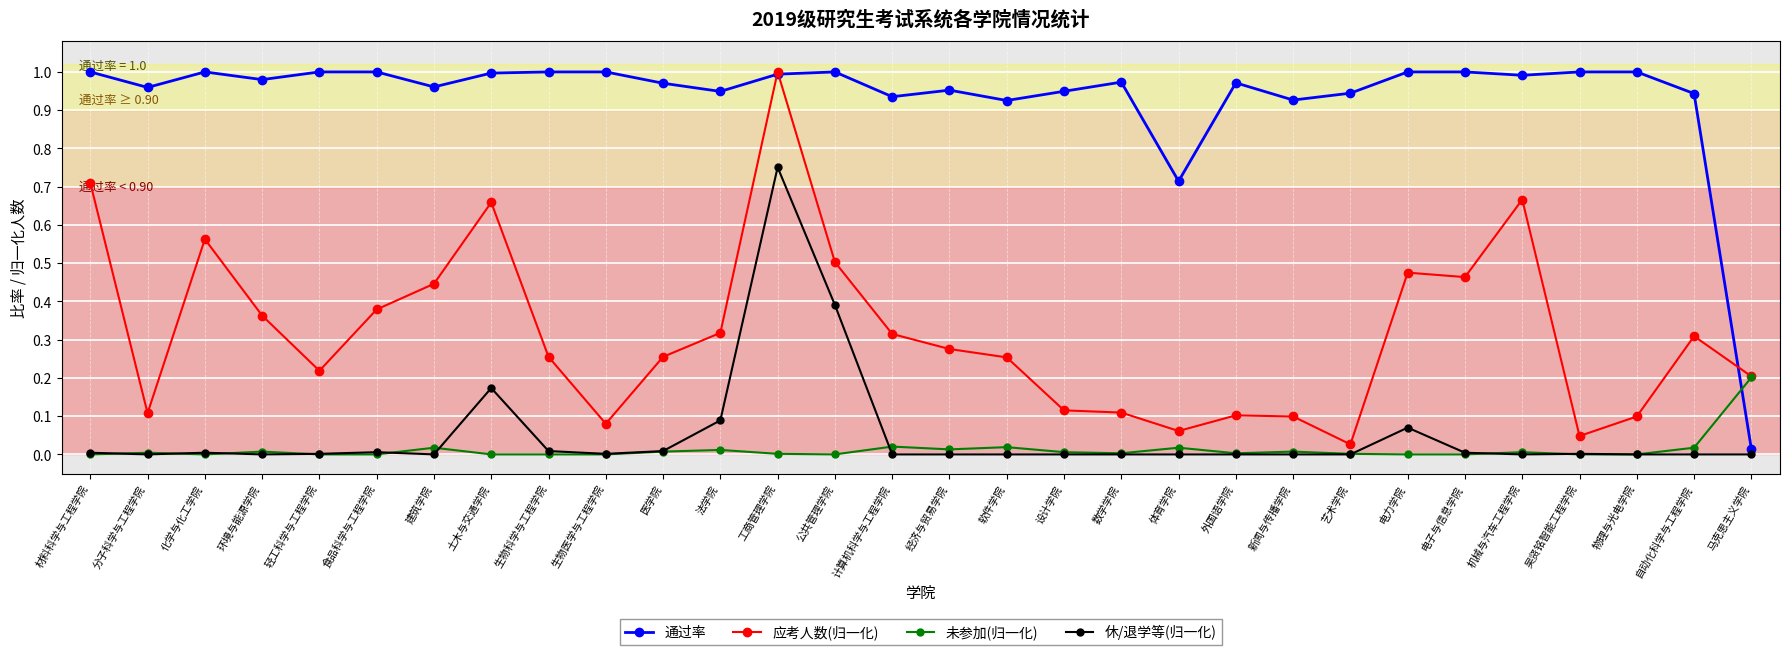

Does the chart display data point markers on the line(s)?

Yes